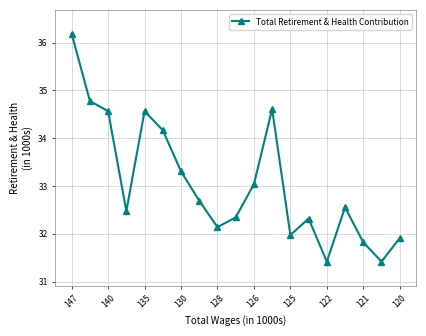

What is the difference between the maximum and minimum values?

4.8